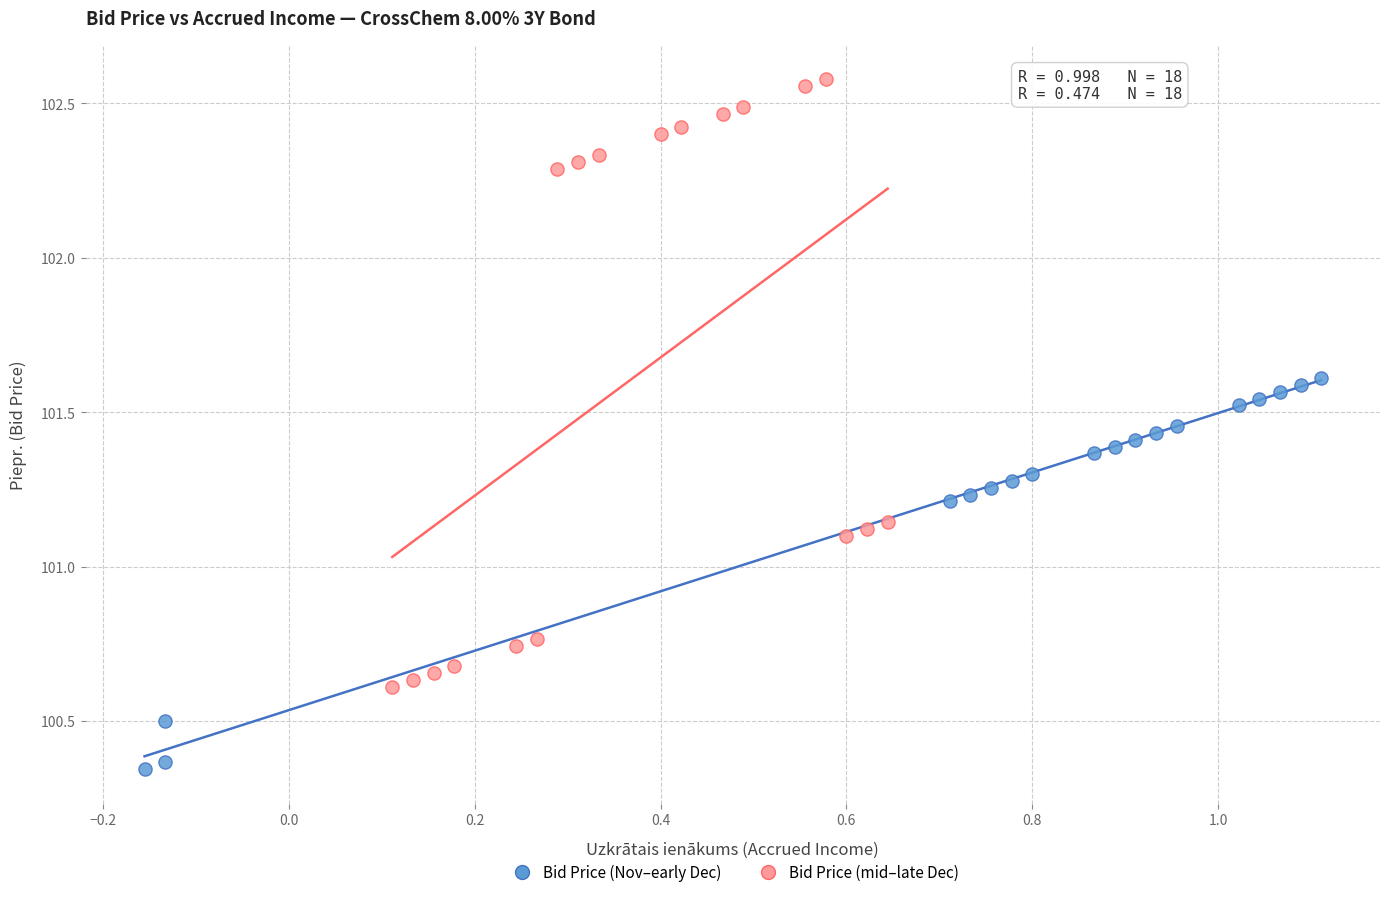

Which series reaches the maximum Y coordinate?

Bid Price (mid–late Dec)